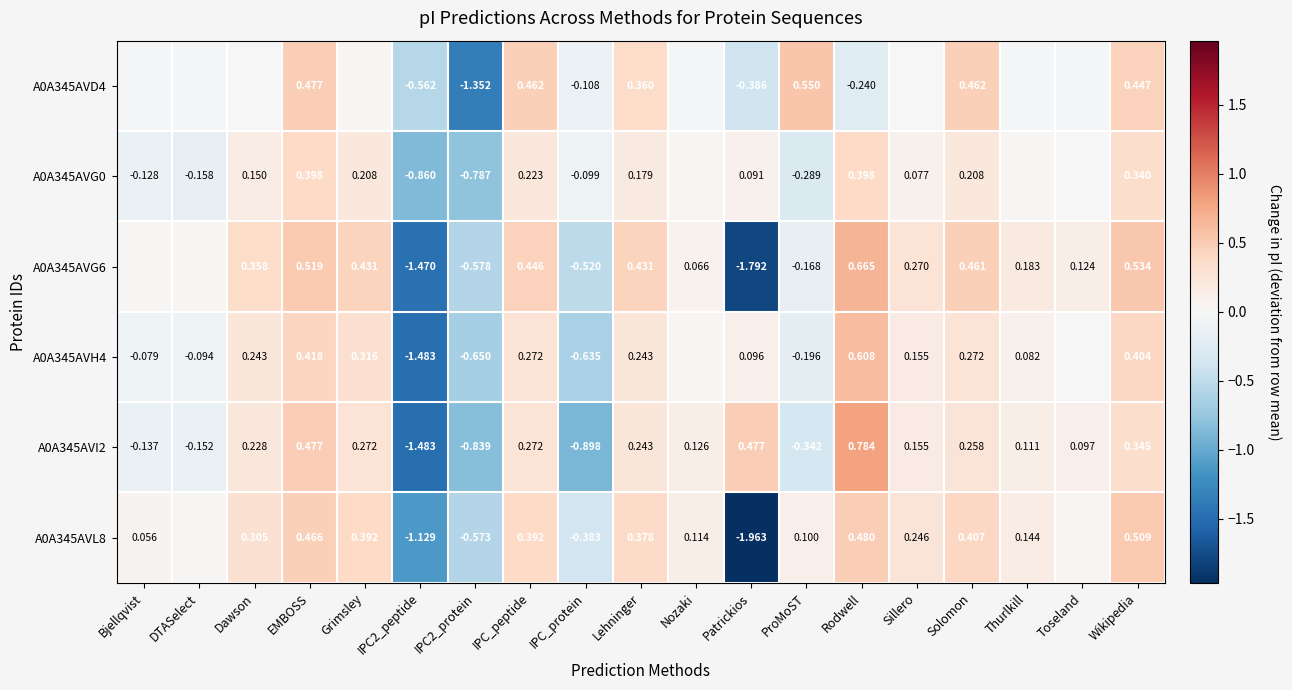

At how many categories does at least one series exceed -1?

19